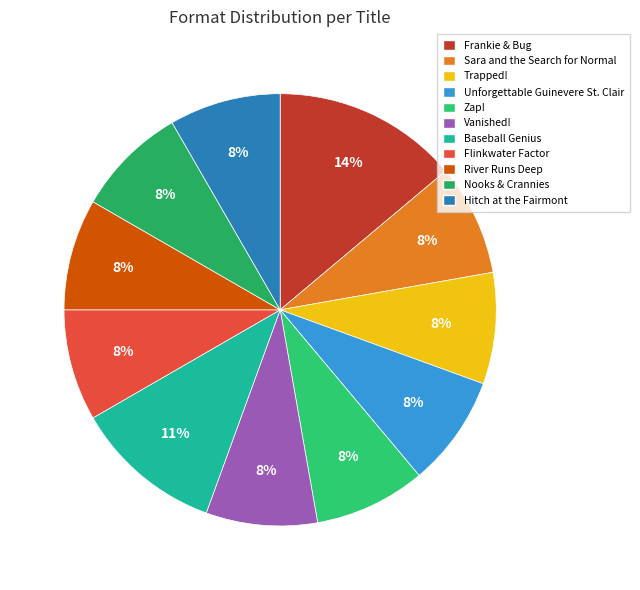

What percentage is the Unforgettable Guinevere St. Clair slice, to the nearest percent?

8%